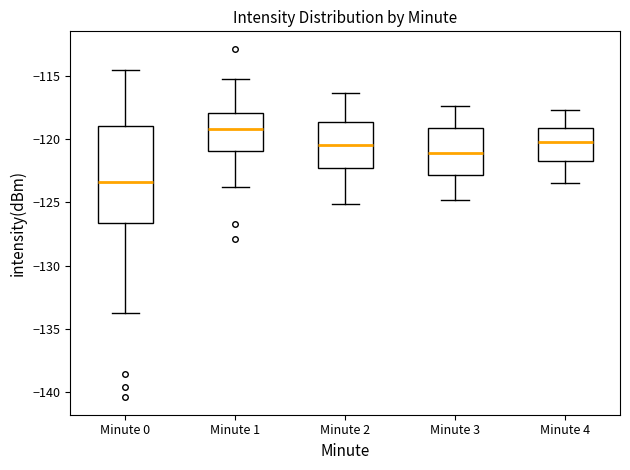

Reading left to right, read every box against the y-axis: the position of its median line, the range the box covers, and the ends of its whiskers. The values are not printed on the chart, so give them approximately, as read against the axis.

Minute 0: median -123.5, box -126.5 to -119.0, whiskers -134.0 to -114.5
Minute 1: median -119.0, box -121.0 to -118.0, whiskers -124.0 to -115.5
Minute 2: median -120.5, box -122.0 to -118.5, whiskers -125.0 to -116.5
Minute 3: median -121.0, box -123.0 to -119.0, whiskers -125.0 to -117.5
Minute 4: median -120.0, box -122.0 to -119.0, whiskers -123.5 to -117.5